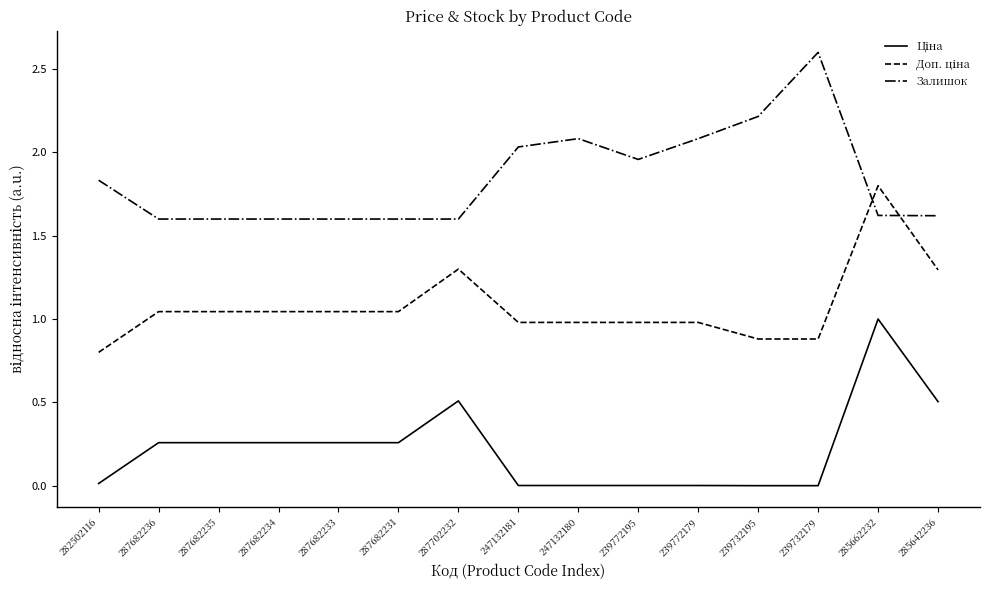

What is the difference between the highest and lowest values at 287702232?

1.1